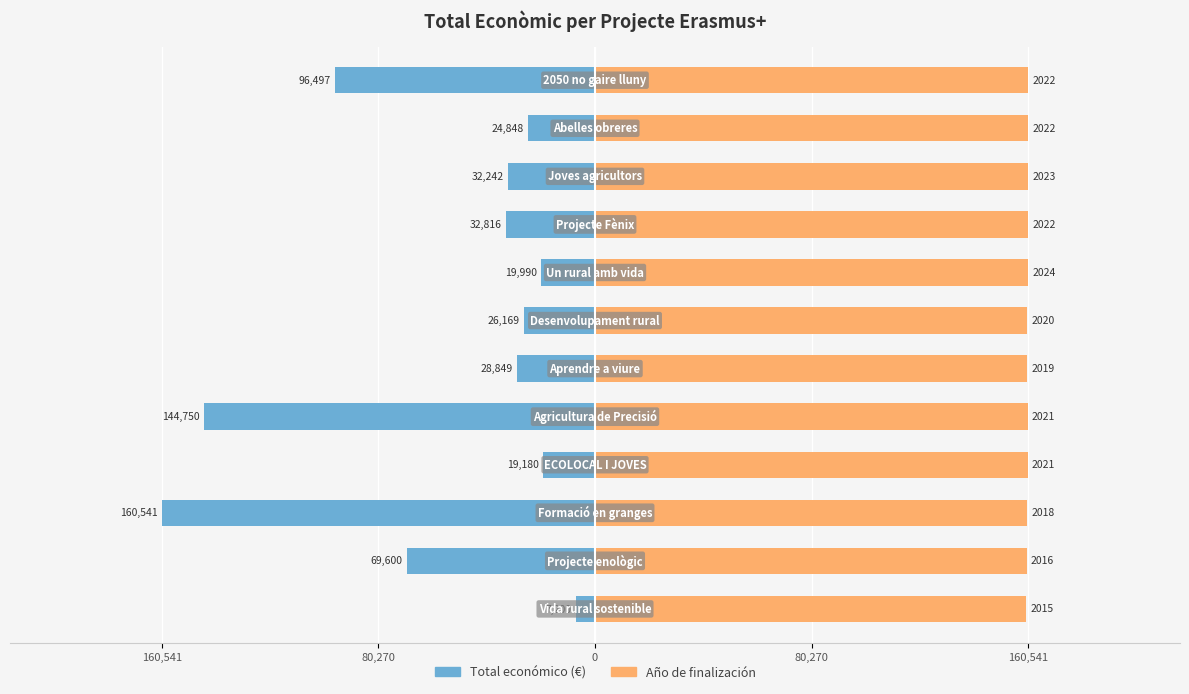

What are all the series names shown in the legend?

Total económico, Año de finalización